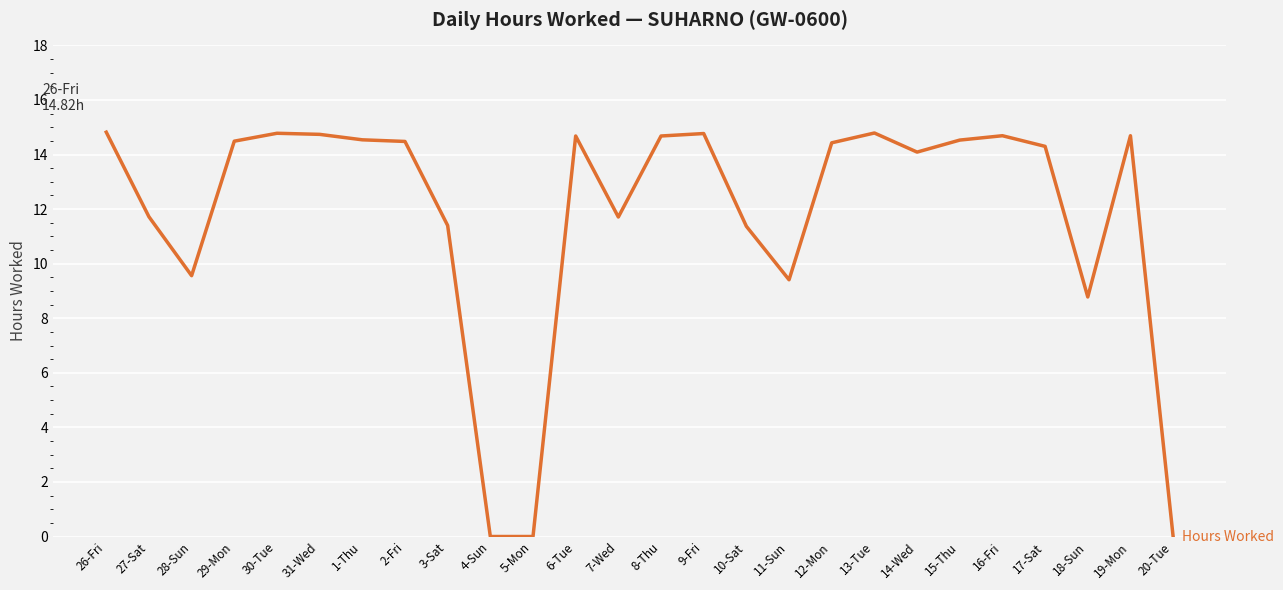

What is the greatest value displayed?

14.8